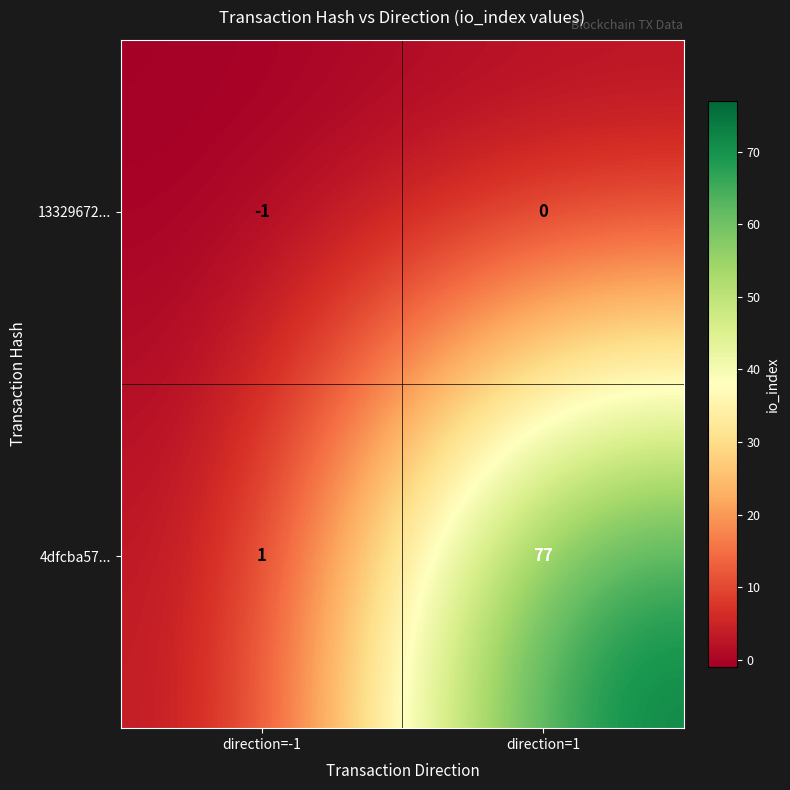

What is the spread (max minus min) of values at direction=-1?

2